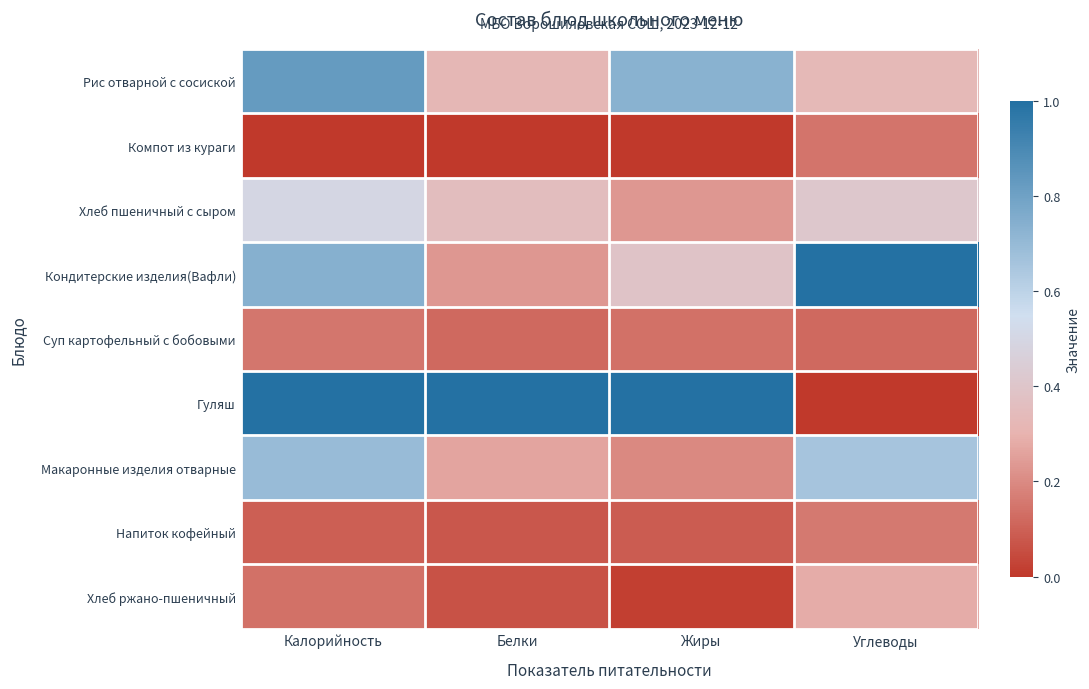

Reading left to right, extract all data points from this chart.

Рис отварной с сосиской: Калорийность=0.8	Белки=0.3	Жиры=0.7	Углеводы=0.3
Компот из кураги: Калорийность=0.0	Белки=0.0	Жиры=0.0	Углеводы=0.1
Хлеб пшеничный с сыром: Калорийность=0.5	Белки=0.4	Жиры=0.2	Углеводы=0.4
Кондитерские изделия(Вафли): Калорийность=0.7	Белки=0.2	Жиры=0.4	Углеводы=1.0
Суп картофельный с бобовыми: Калорийность=0.2	Белки=0.1	Жиры=0.1	Углеводы=0.1
Гуляш: Калорийность=1.0	Белки=1.0	Жиры=1.0	Углеводы=0.0
Макаронные изделия отварные: Калорийность=0.7	Белки=0.3	Жиры=0.2	Углеводы=0.7
Напиток кофейный: Калорийность=0.1	Белки=0.1	Жиры=0.1	Углеводы=0.2
Хлеб ржано-пшеничный: Калорийность=0.1	Белки=0.1	Жиры=0.0	Углеводы=0.3